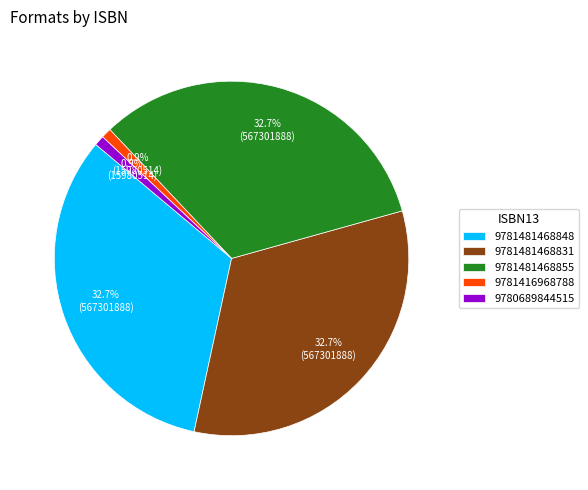

How many segments does this pie chart have?

5